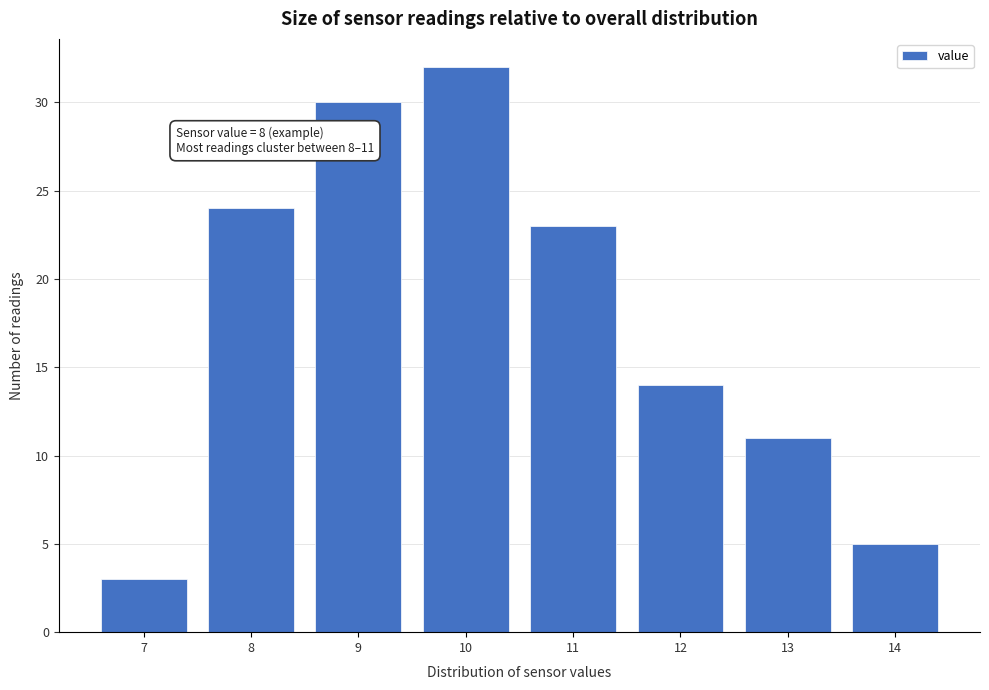

Reading left to right, extract all data points from this chart.

3	24	30	32	23	14	11	5